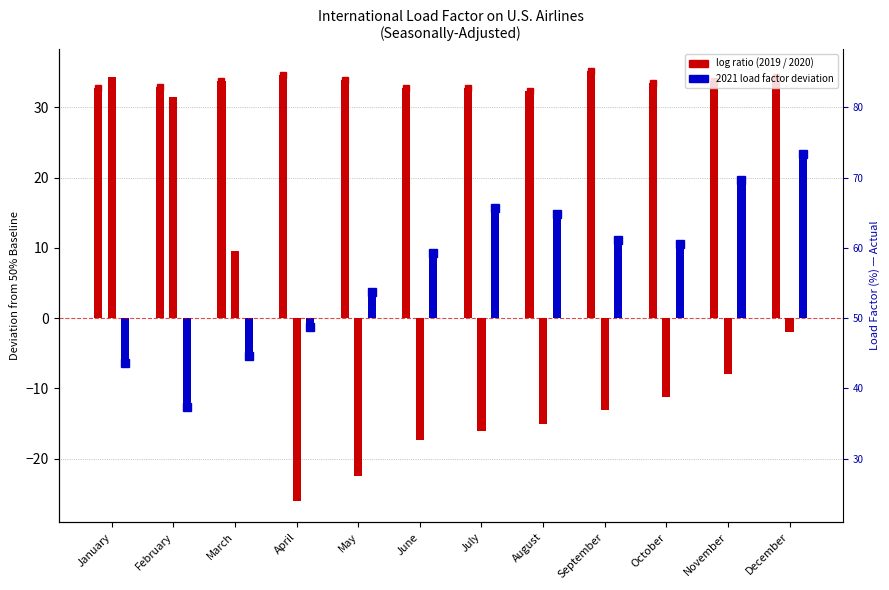

The 2021 series shows 8.8 at July. True or false?

False